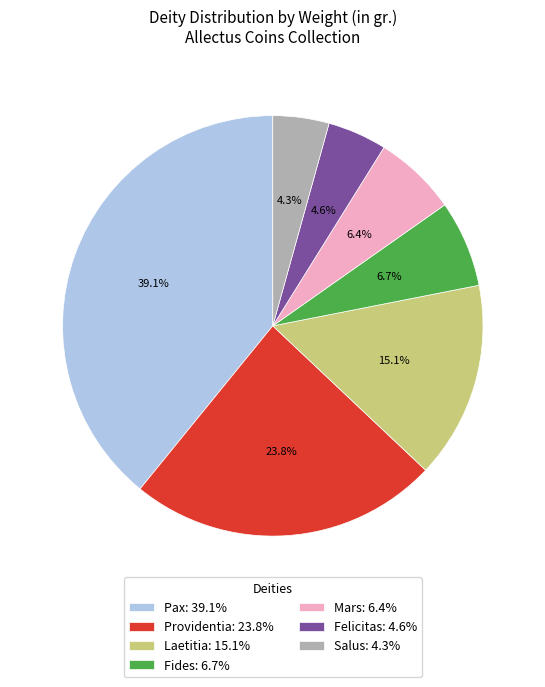

What is the ratio of the value at Mars to the value at Felicitas?

1.4